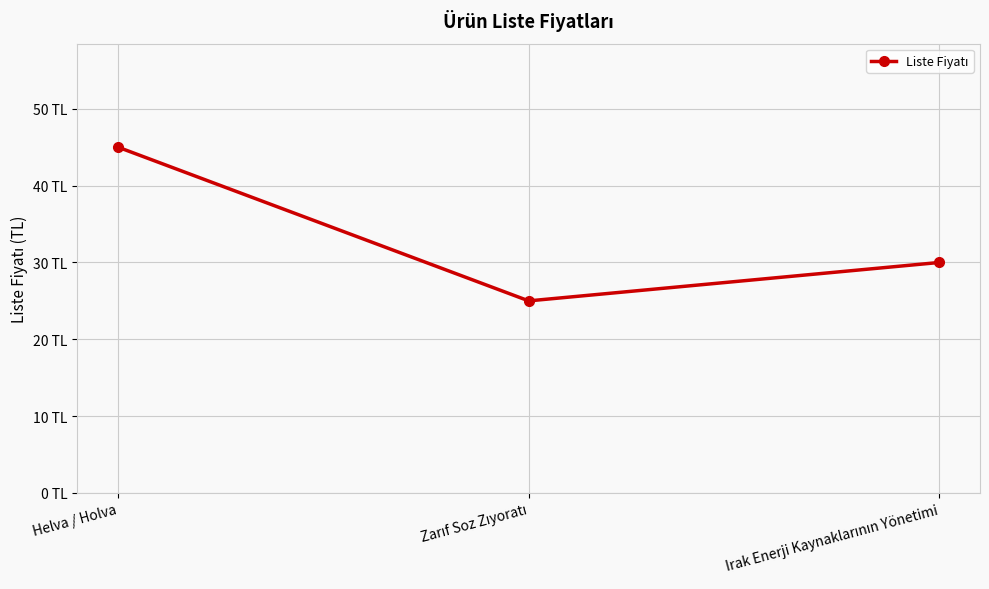

What is the greatest value displayed?

45